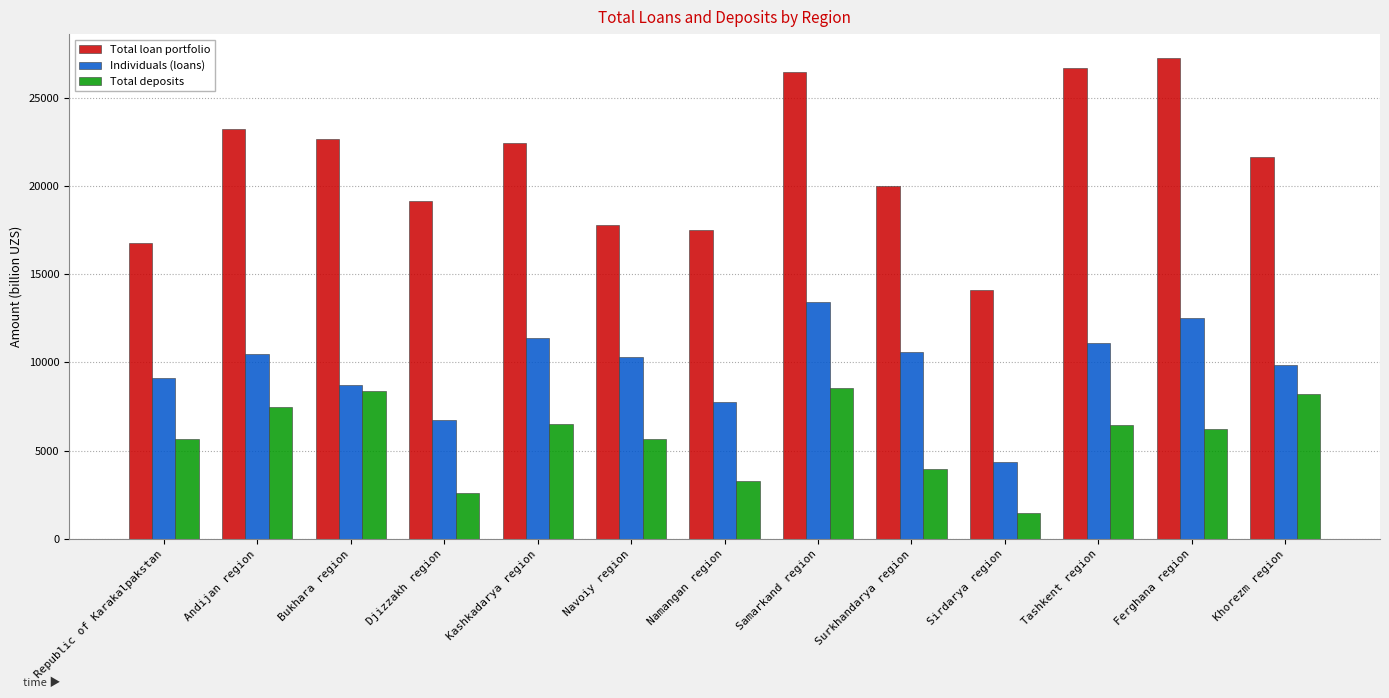

What is the sum of all Total loan portfolio values?

275516.5